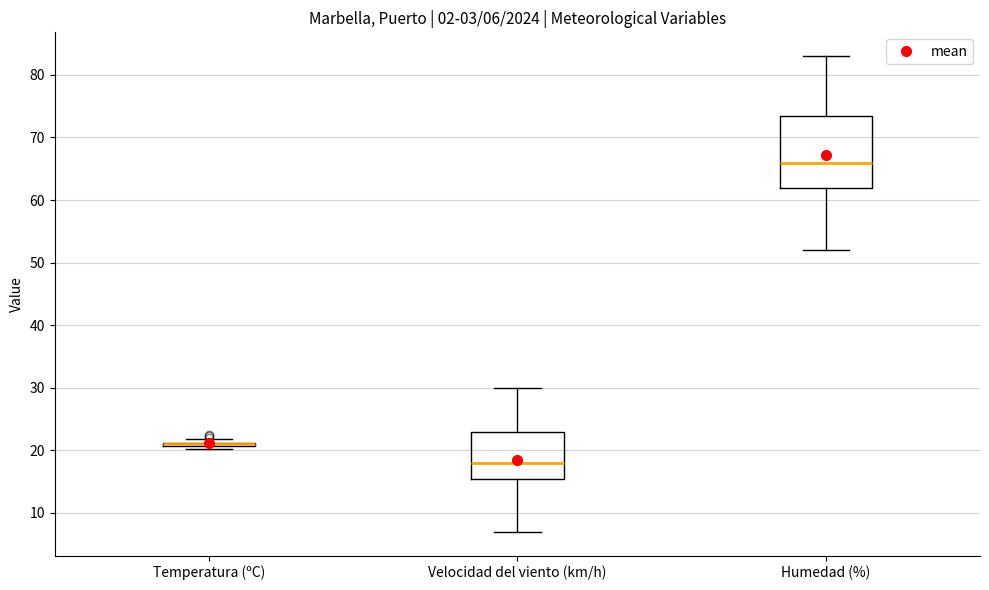

Comparing the boxes themselves (not the whiskers), which one is the tallest?

Humedad (%)